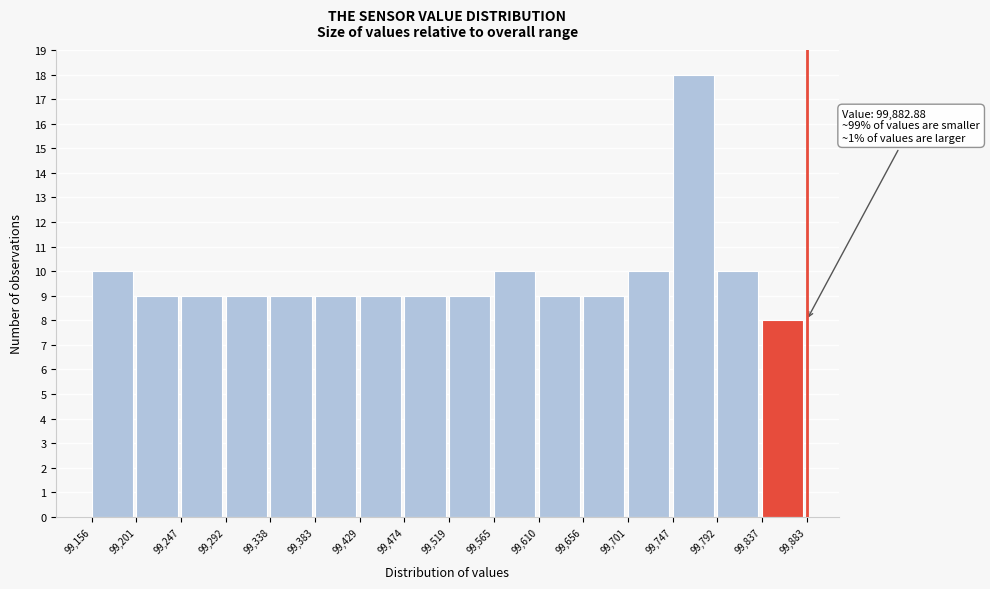

Which range on the x-axis has the tallest bar?

99,747 to 99,792